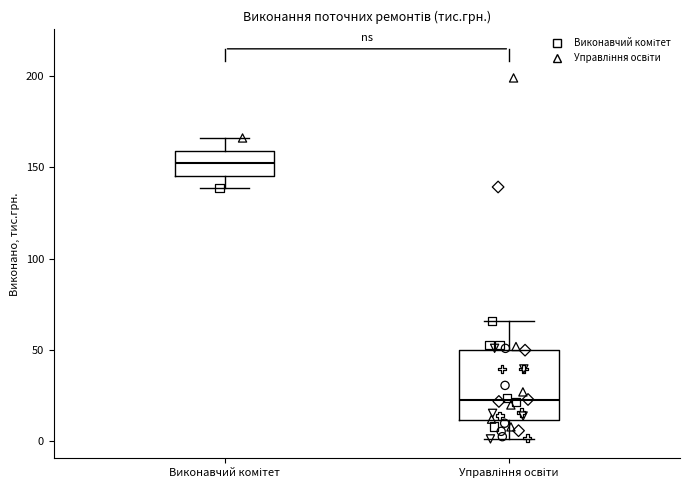

Reading left to right, transcribe this box plot: for each box, give where its median line is, the range the box spans, and where its two whiskers end, as read against the y-axis. The values are not printed on the chart, so give them approximately, as read against the axis.

Виконавчий комітет: median 150, box 145 to 160, whiskers 140 to 165
Управління освіти: median 20, box 10 to 50, whiskers 0 to 65